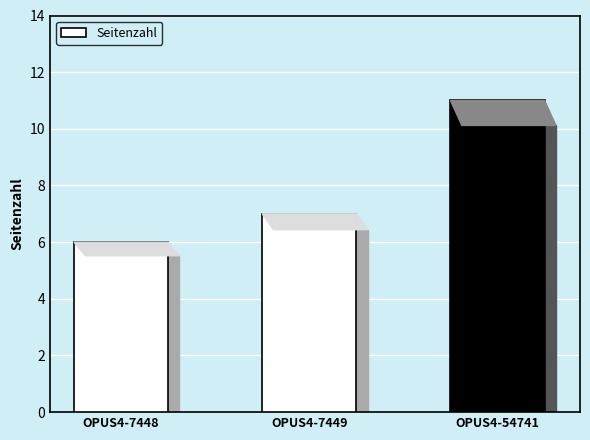

Which category has the highest value across all series?

OPUS4-54741